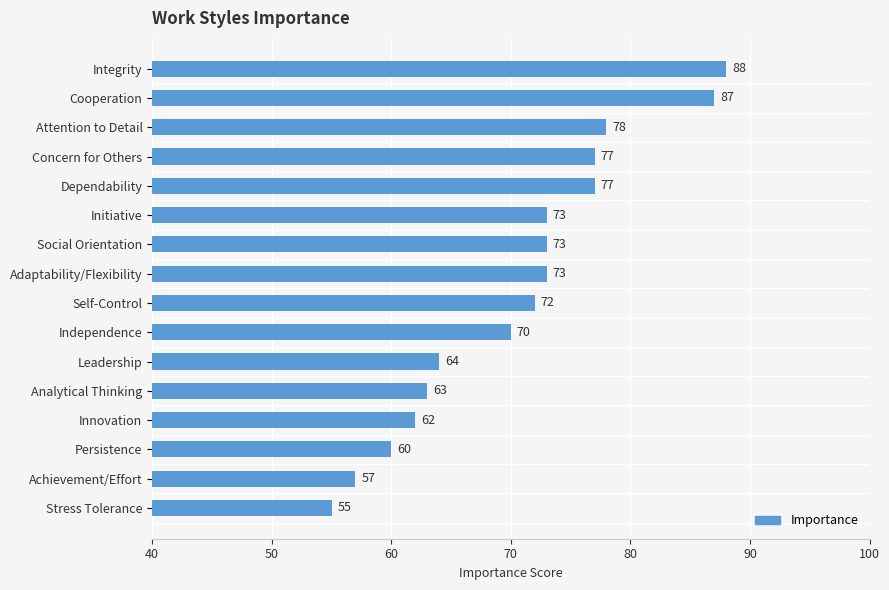

Approximately how many times larger is the value at Achievement/Effort compared to Integrity?

0.6